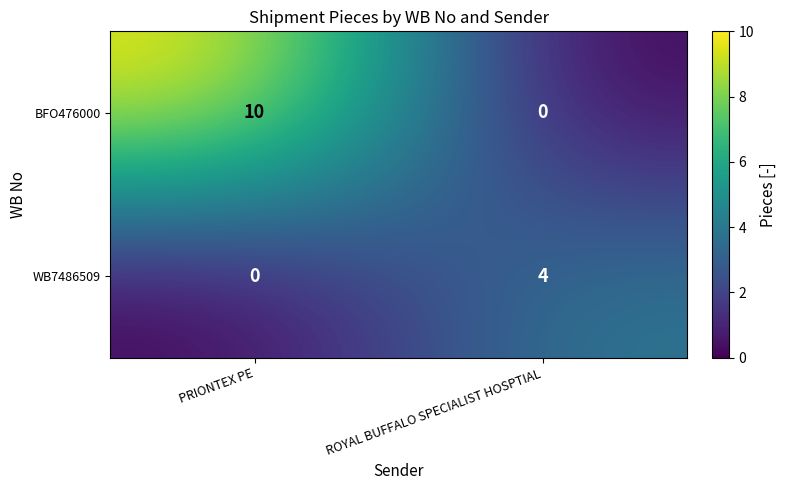

At which category does the chart reach its peak across all series?

PRIONTEX PE